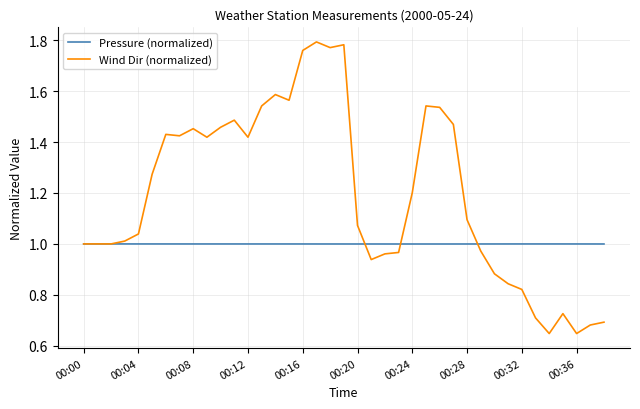

Which series has the largest total across all categories?

Wind Dir (normalized)